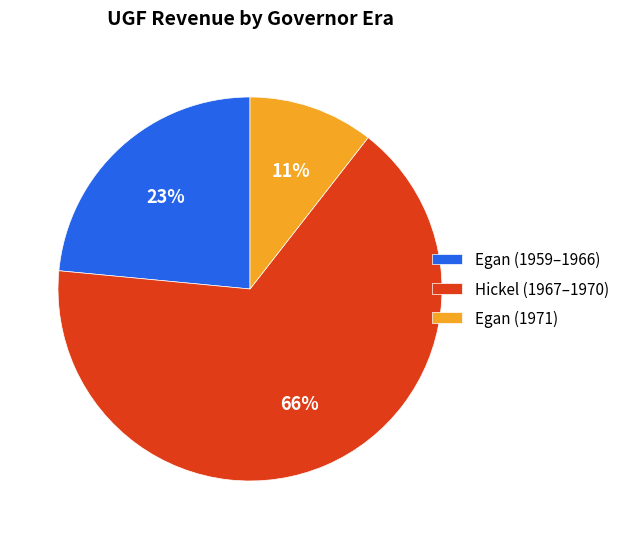

Which category has the biggest portion of the pie?

Hickel (1967–1970)